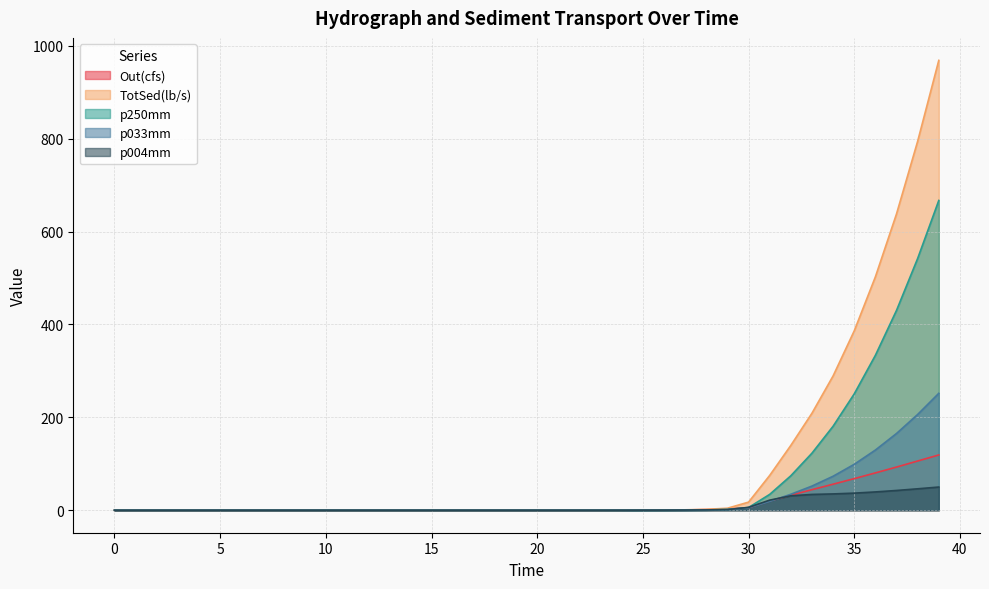

How many values in the p004mm series exceed 0?

18